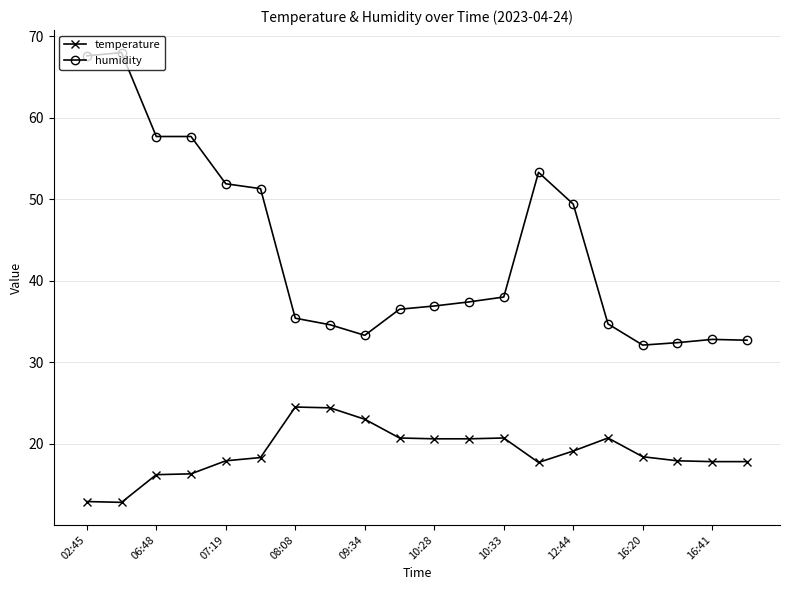

True or false: temperature and humidity cross at least once.

False